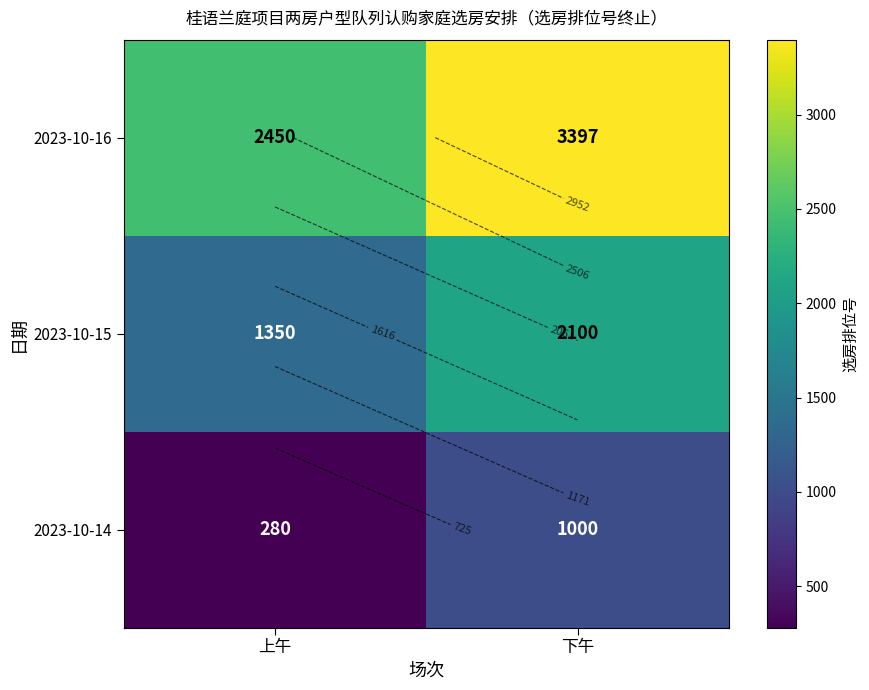

What is the sum of the 2023-10-14 values at 下午 and 上午?

1280